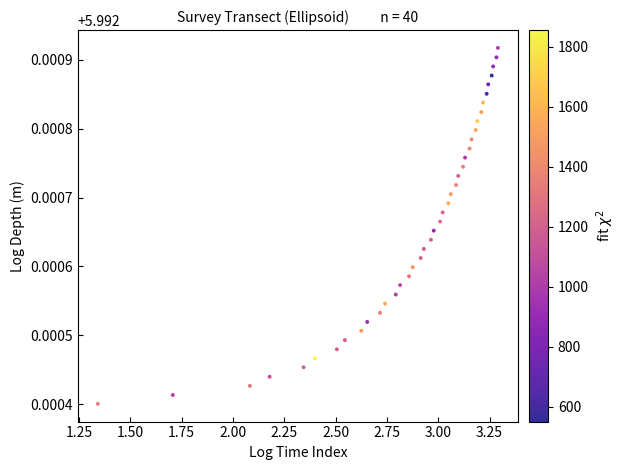

What is the range of X values (max minus min)?

1.9